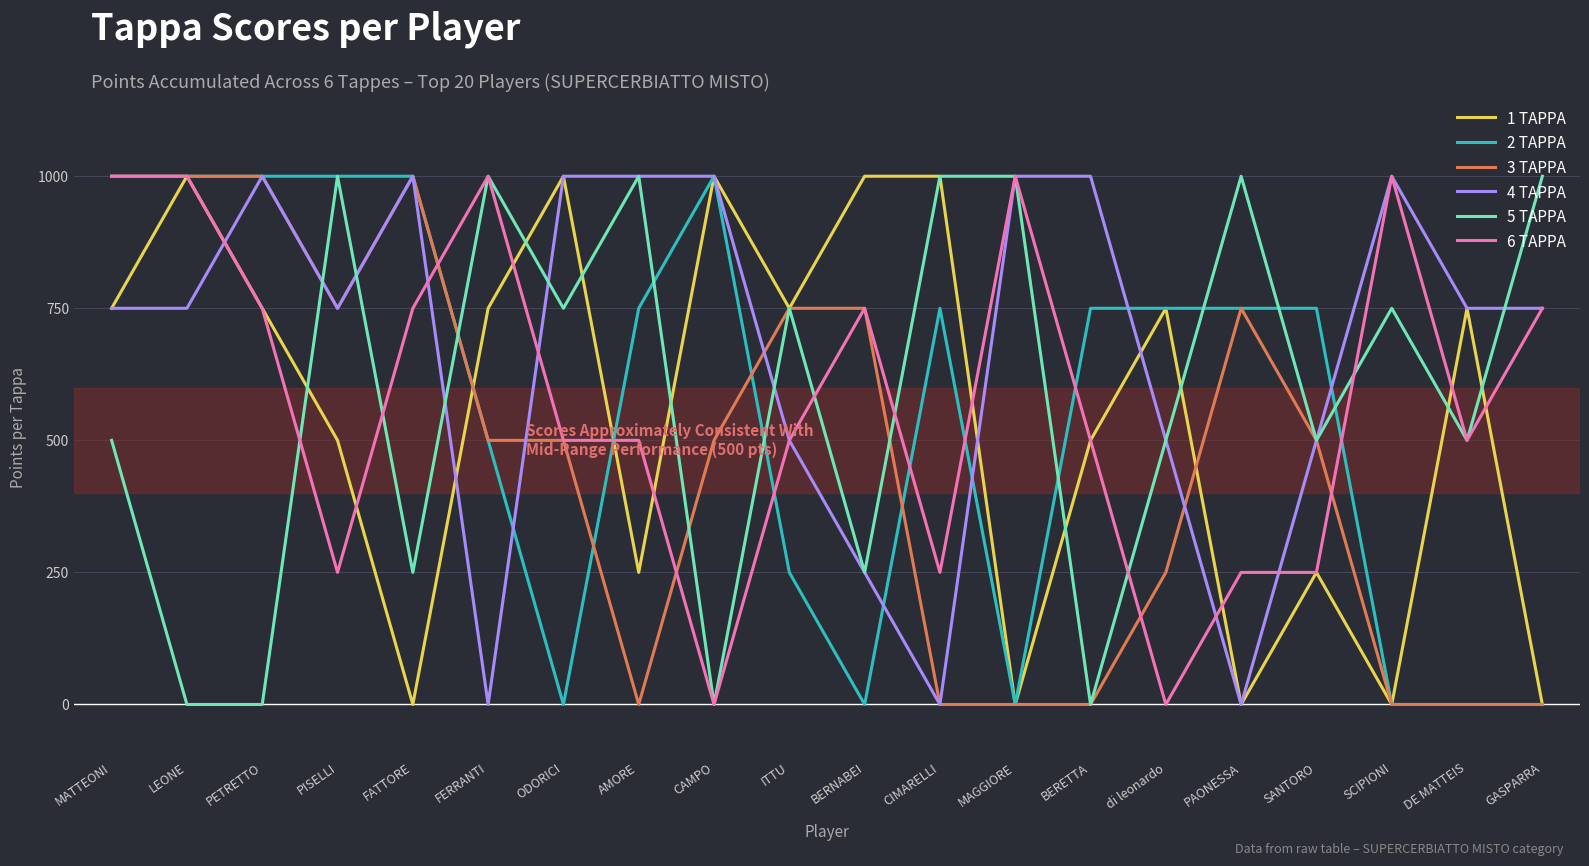

What is the difference between the 1 TAPPA values at SANTORO and DE MATTEIS?

500